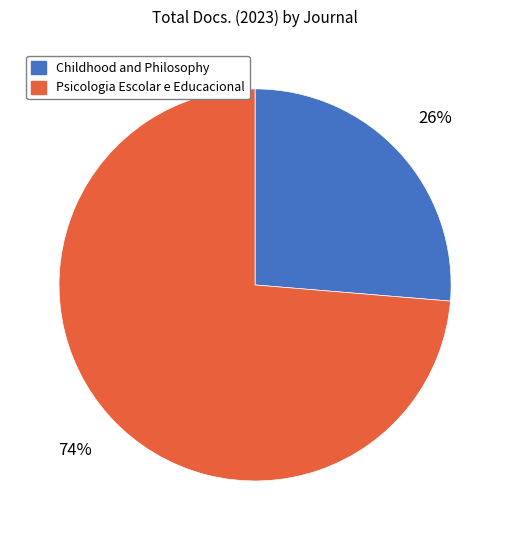

Approximately how many times larger is the value at Psicologia Escolar e Educacional compared to Childhood and Philosophy?

2.8